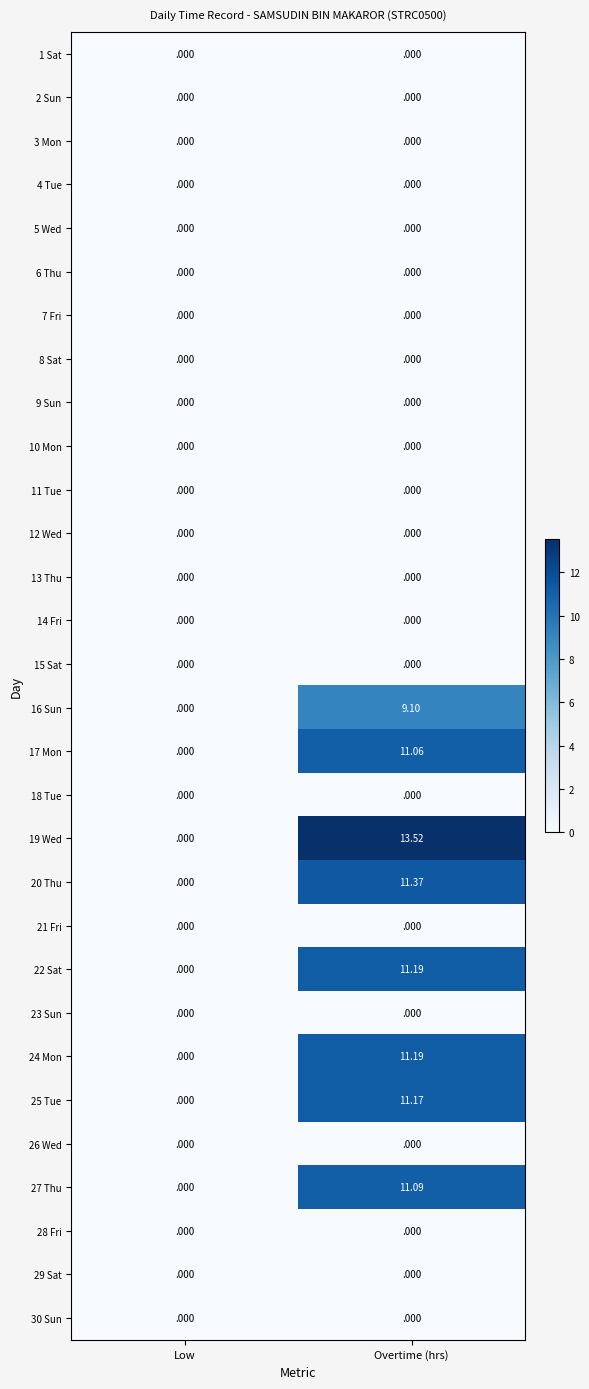

Where is 25 Tue nearest to the value 5?

Low